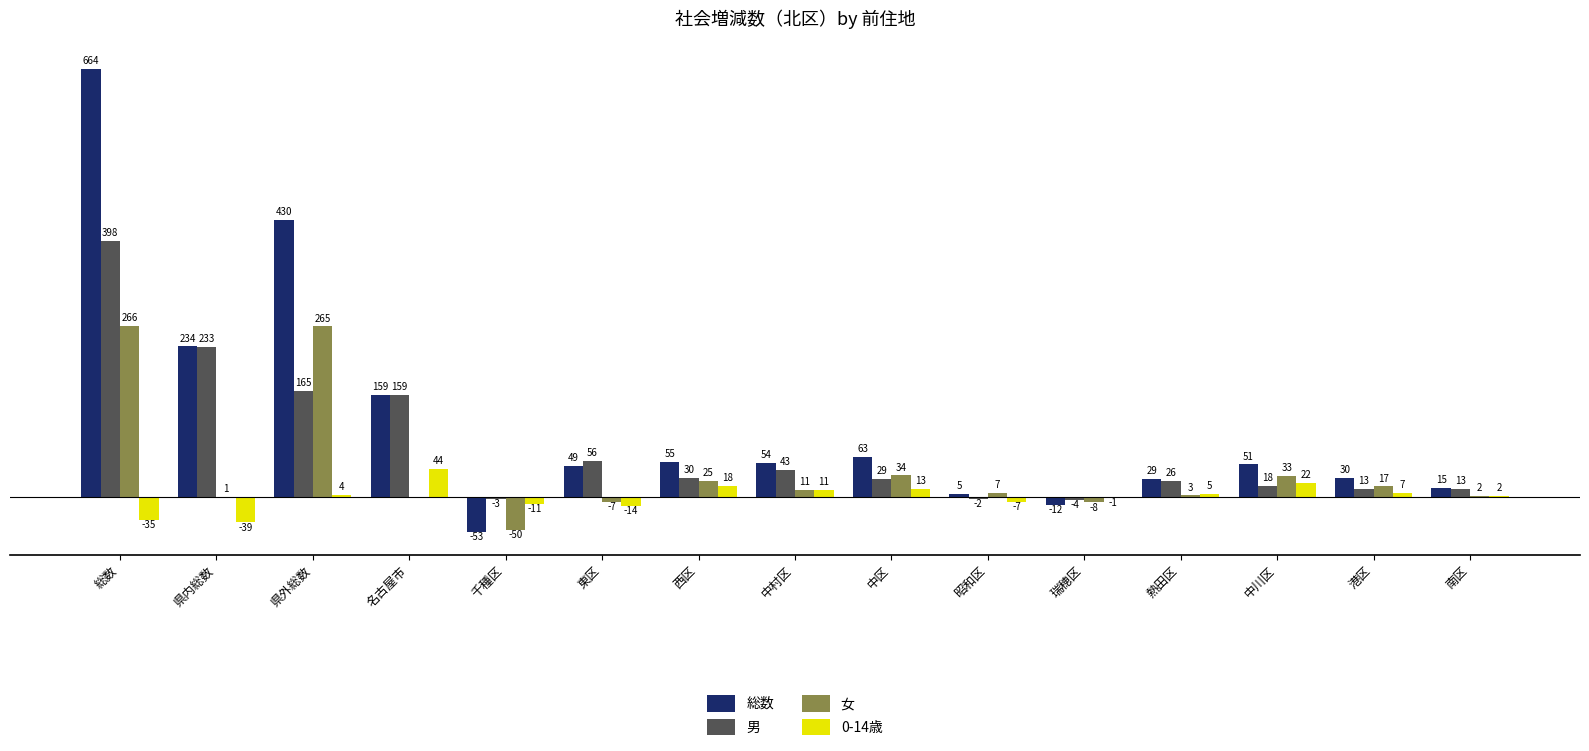

At which label does 男 first exceed 29?

総数